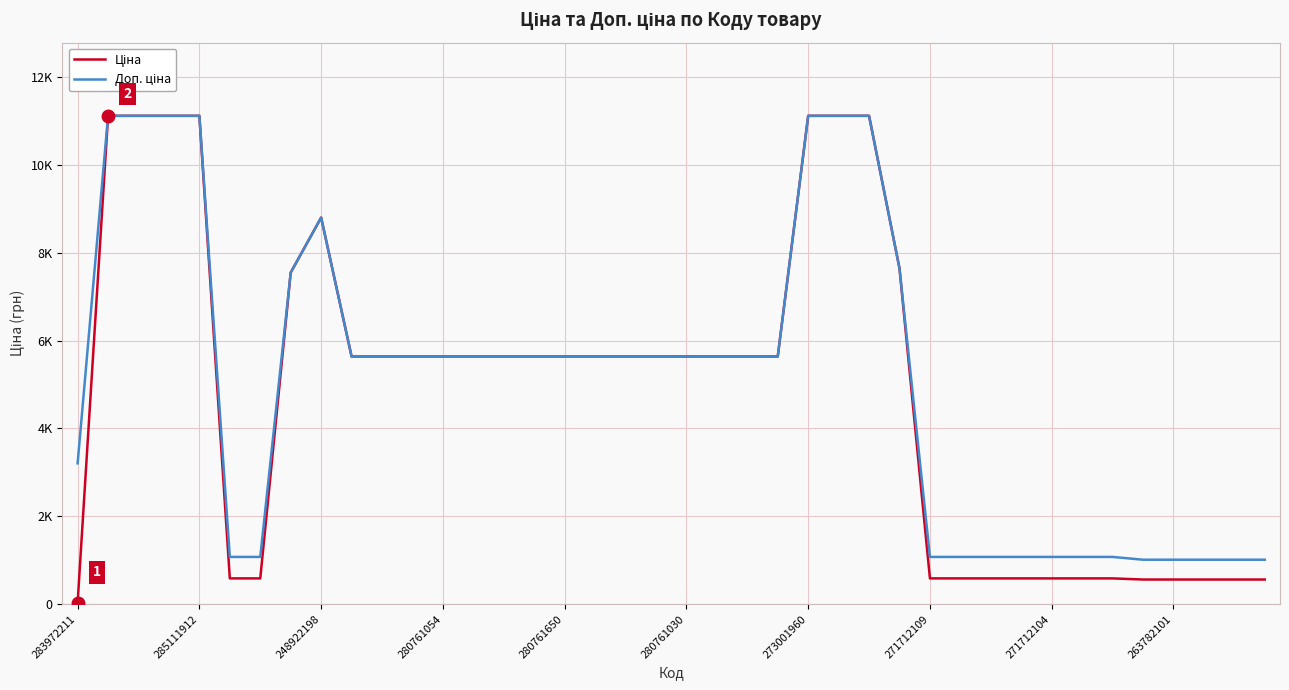

Is this an area chart (filled region under the line)?

No